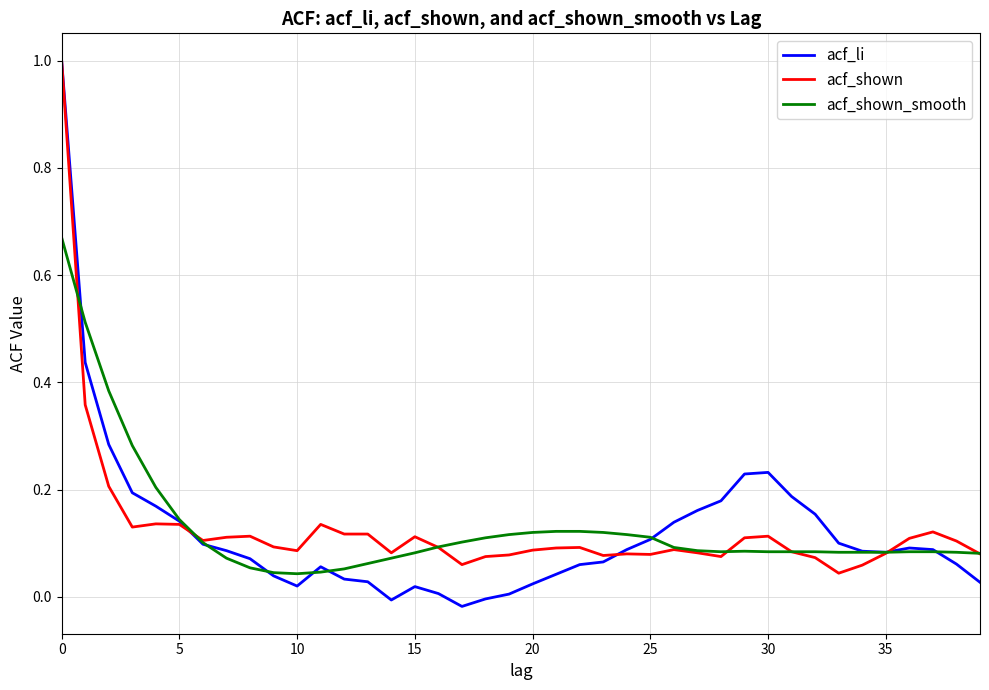

Which series has the largest range (max minus min)?

acf_li